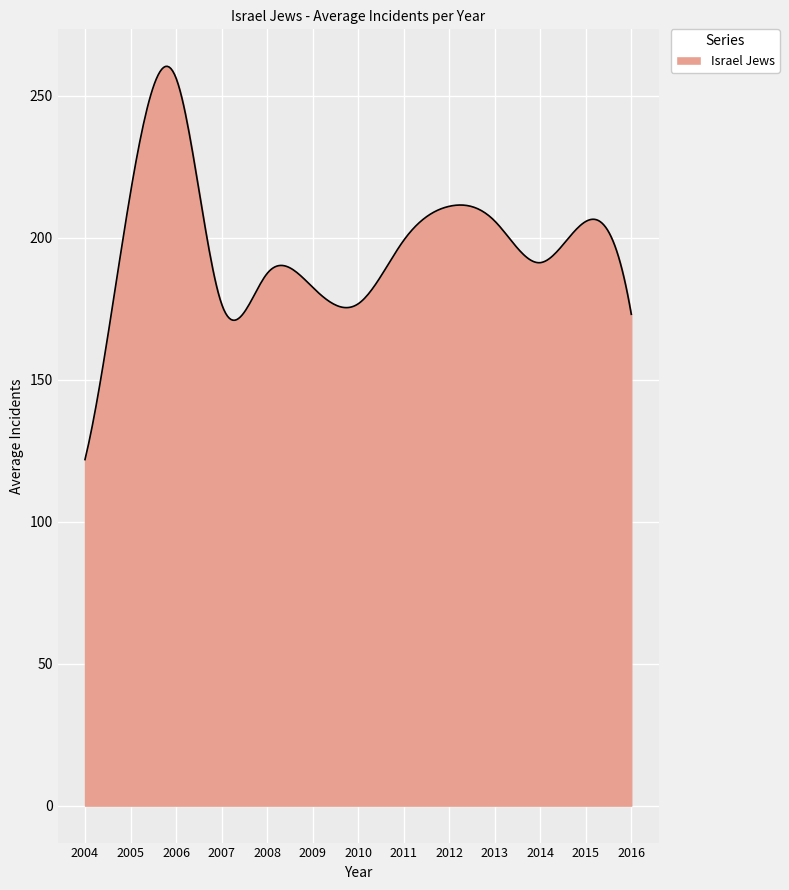

What is the difference between the maximum and minimum values?

138.5